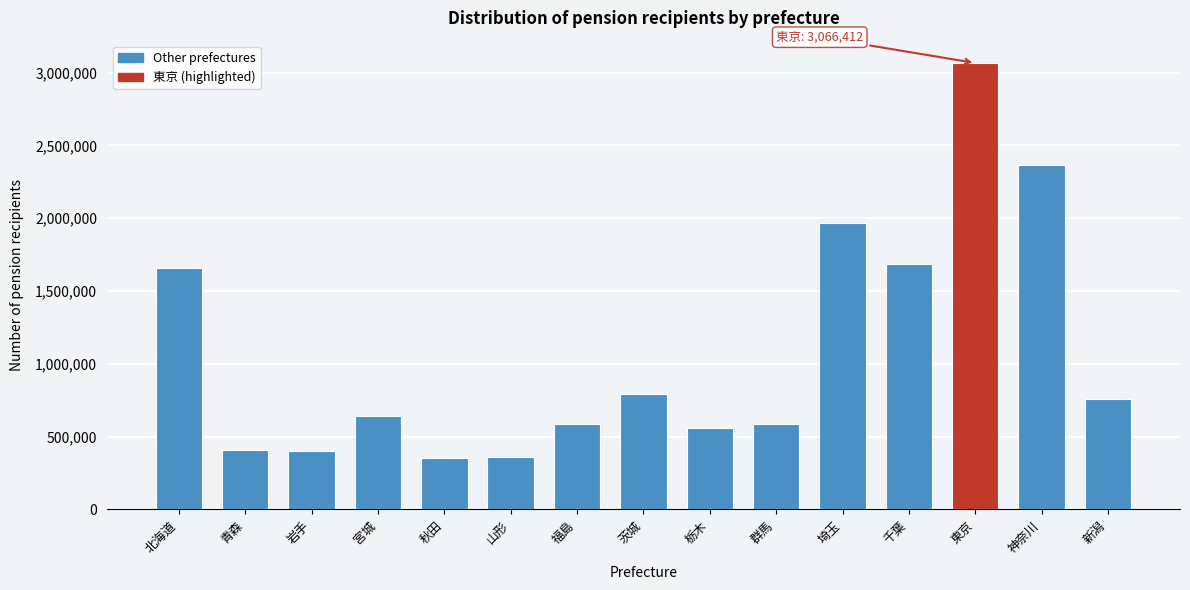

What is the average value?

1079436